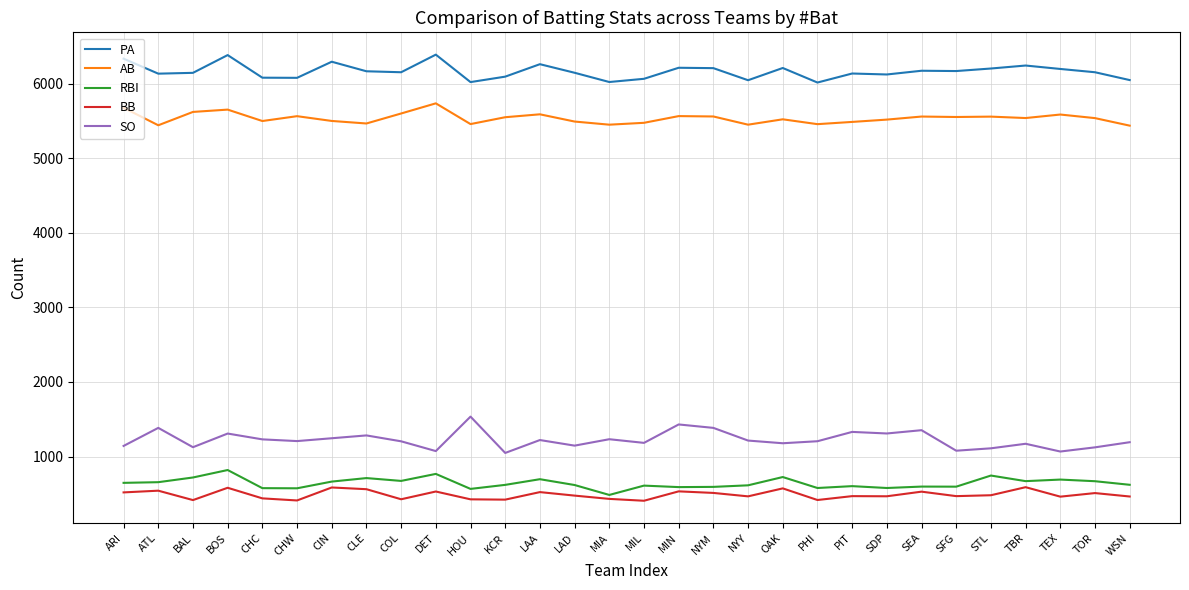

What is the spread (max minus min) of values at OAK?

5636